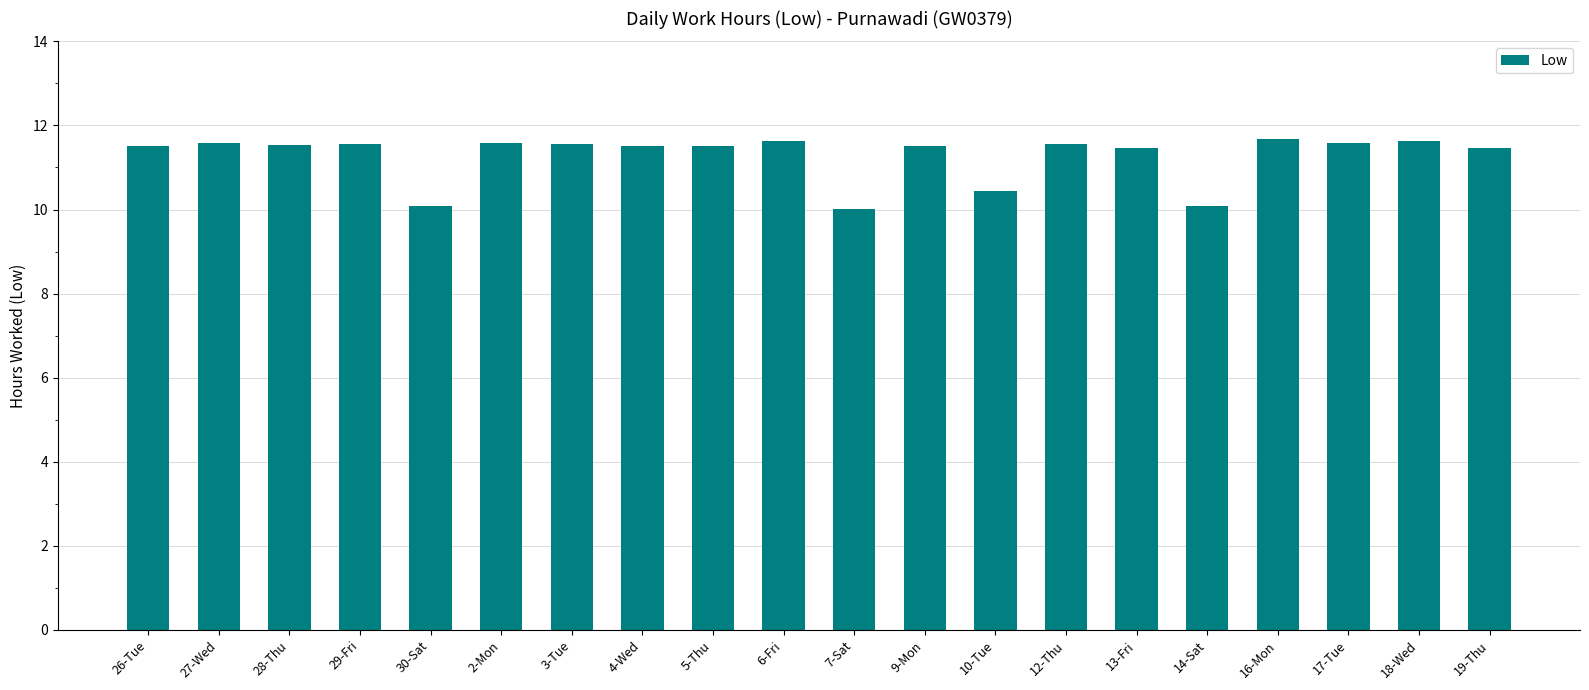

How many categories are shown in the chart?

20